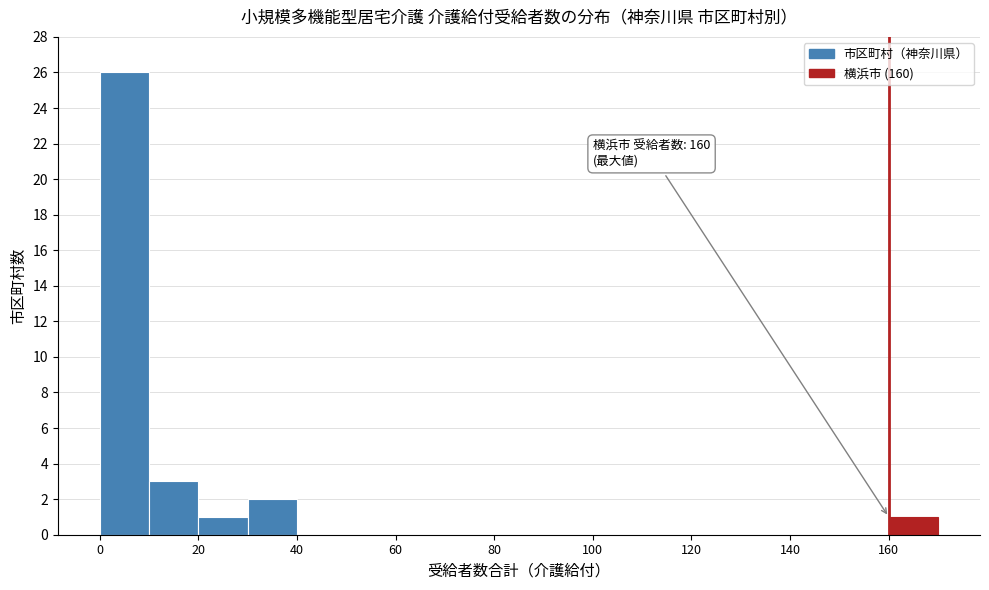

Over which range of the x-axis is the bar tallest?

0 to 10